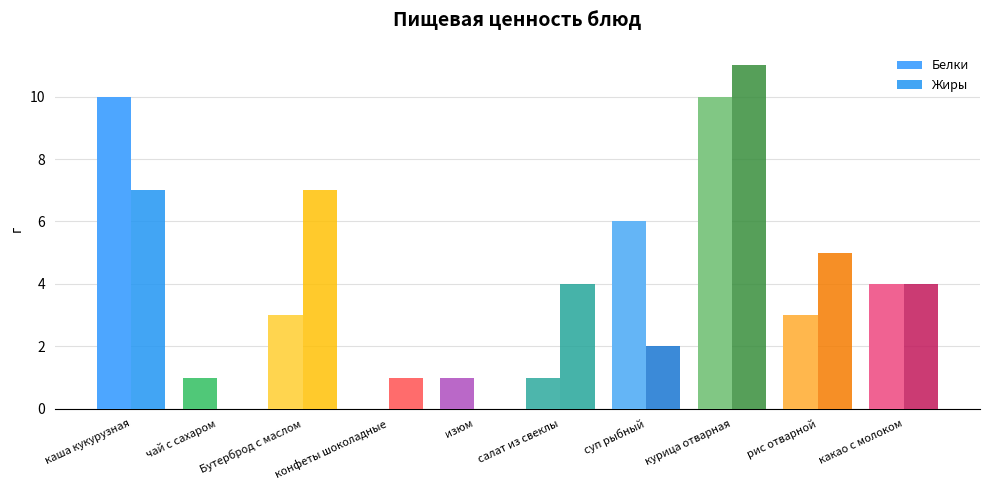

The value of Белки at какао с молоком is 4. True or false?

True